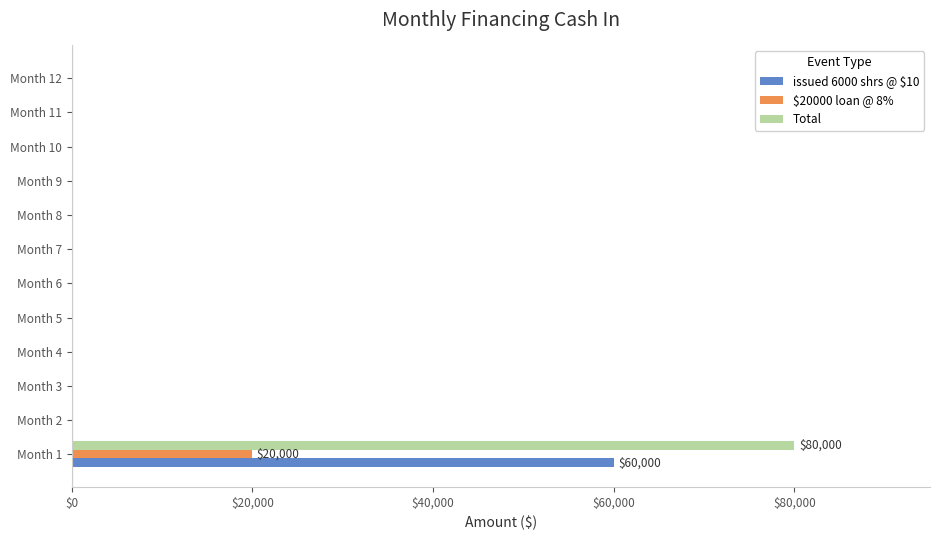

Which series has the largest total across all categories?

Total